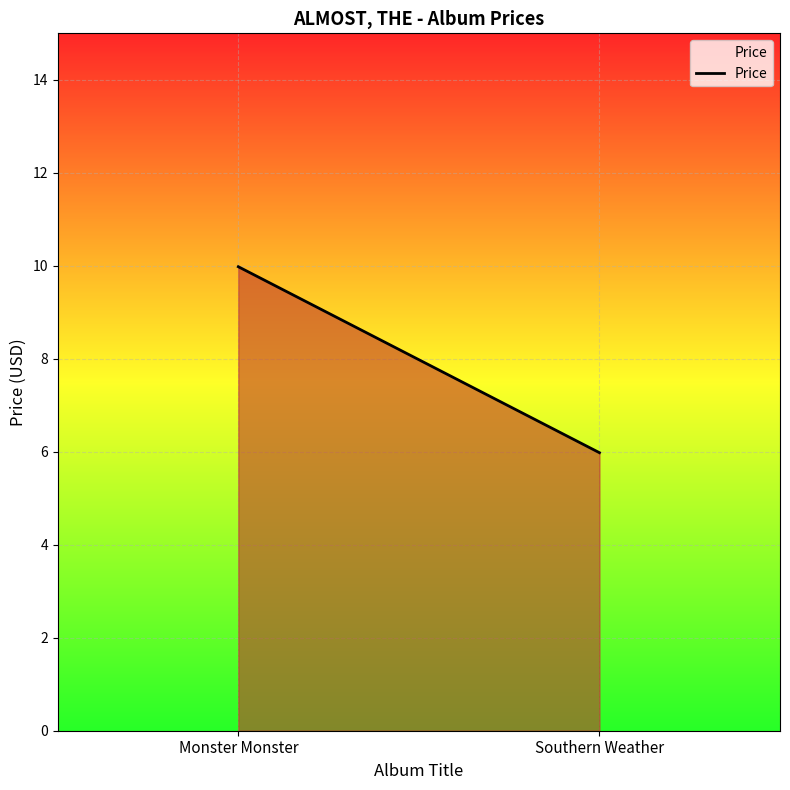

List the labels in order of value, largest first.

Monster Monster, Southern Weather